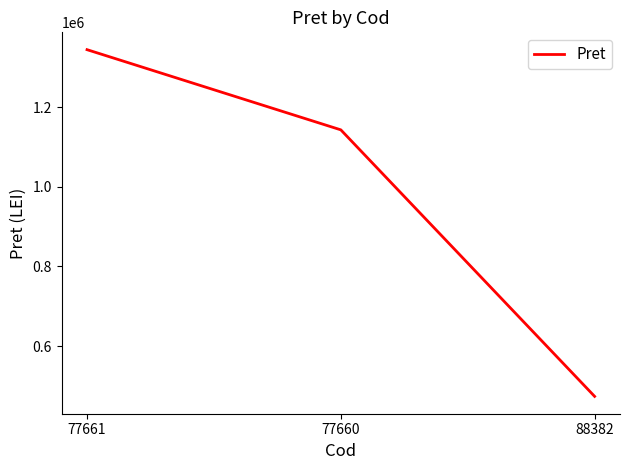

Rank the categories by value from lowest to highest.

88382, 77660, 77661